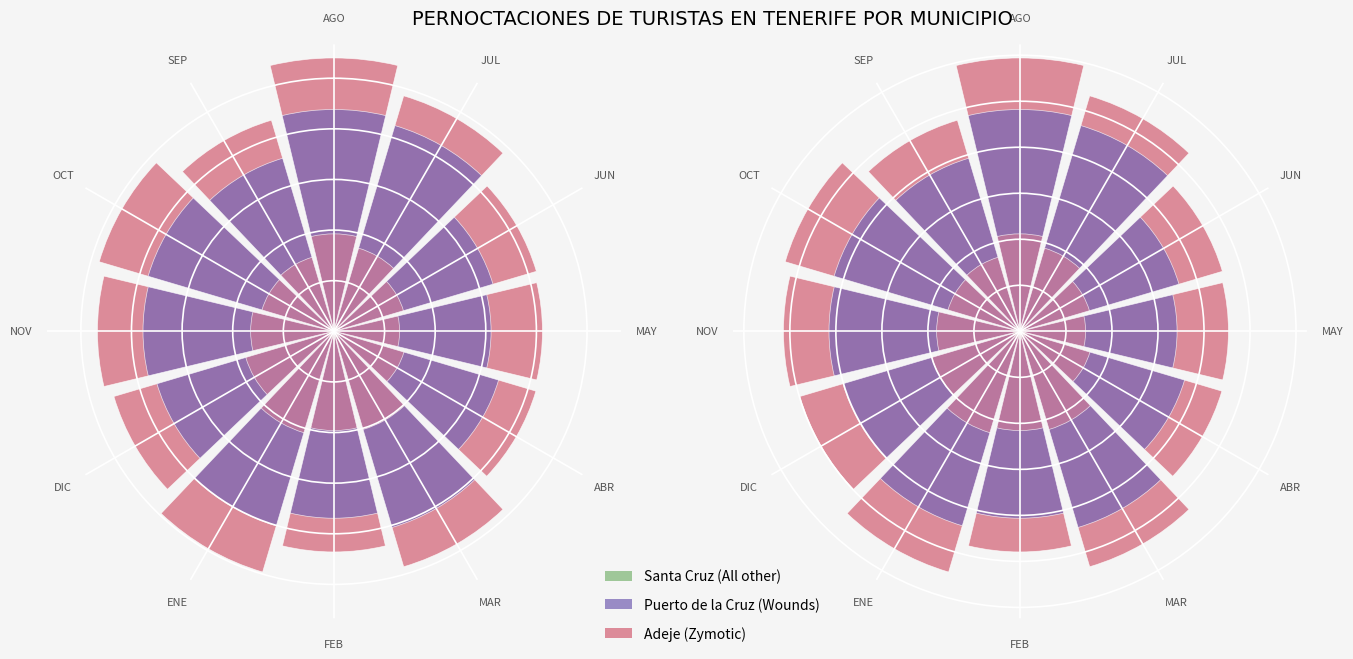

Is it true that Arona equals 1483512.2 at JUL?

False